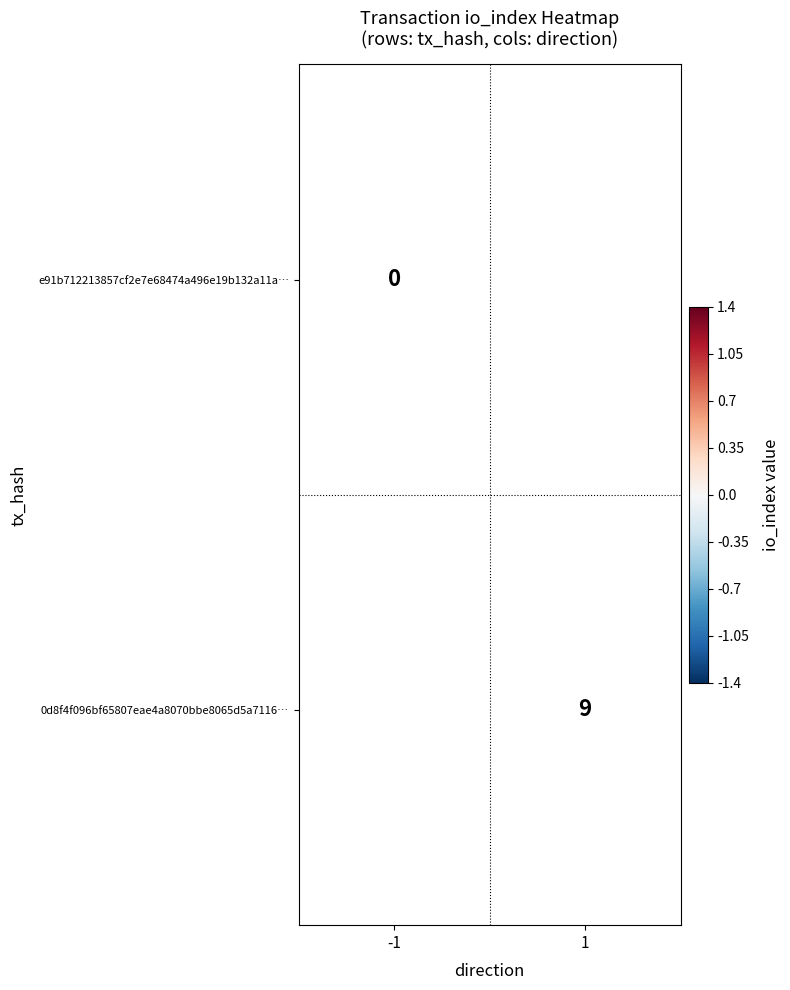

The value of 0d8f4f096bf65807eae4a8070bbe8065d5a7116… at 1 is 9. True or false?

True